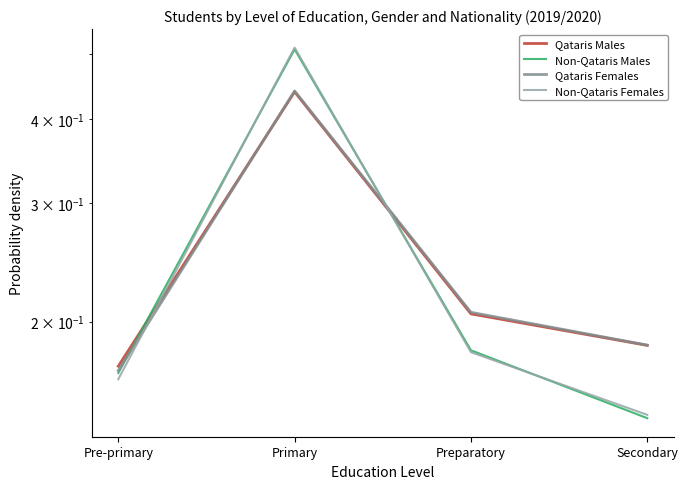

Which has a higher value, Primary or Secondary?

Primary